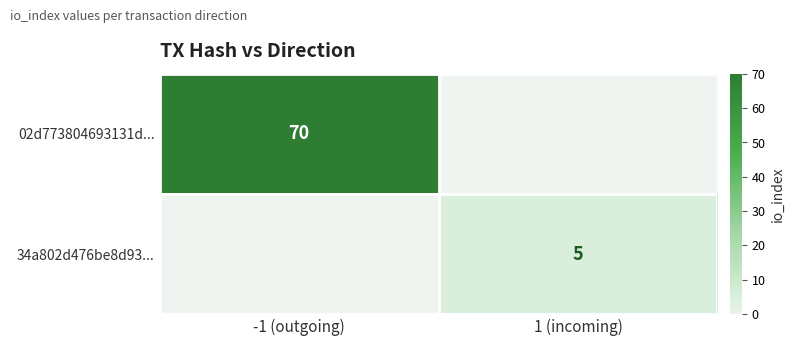

Is it true that 34a802d476be8d93... equals 7 at 1 (incoming)?

False